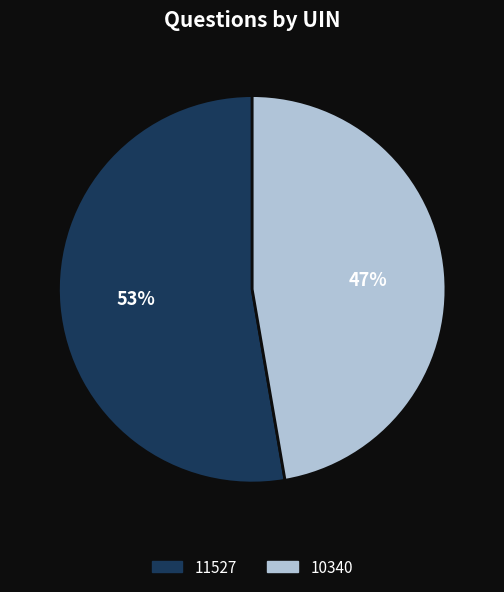

Rank the categories by value from highest to lowest.

11527, 10340